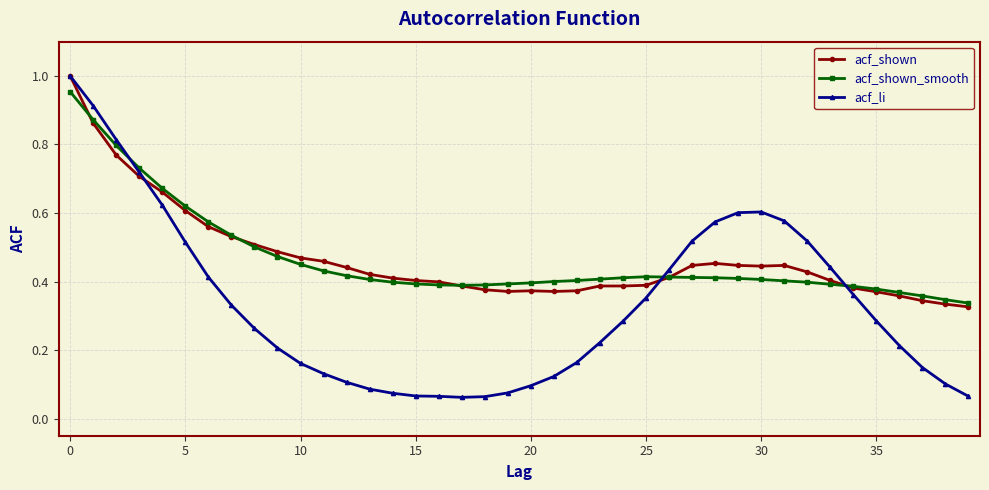

At how many categories does at least one series exceed 0?

40